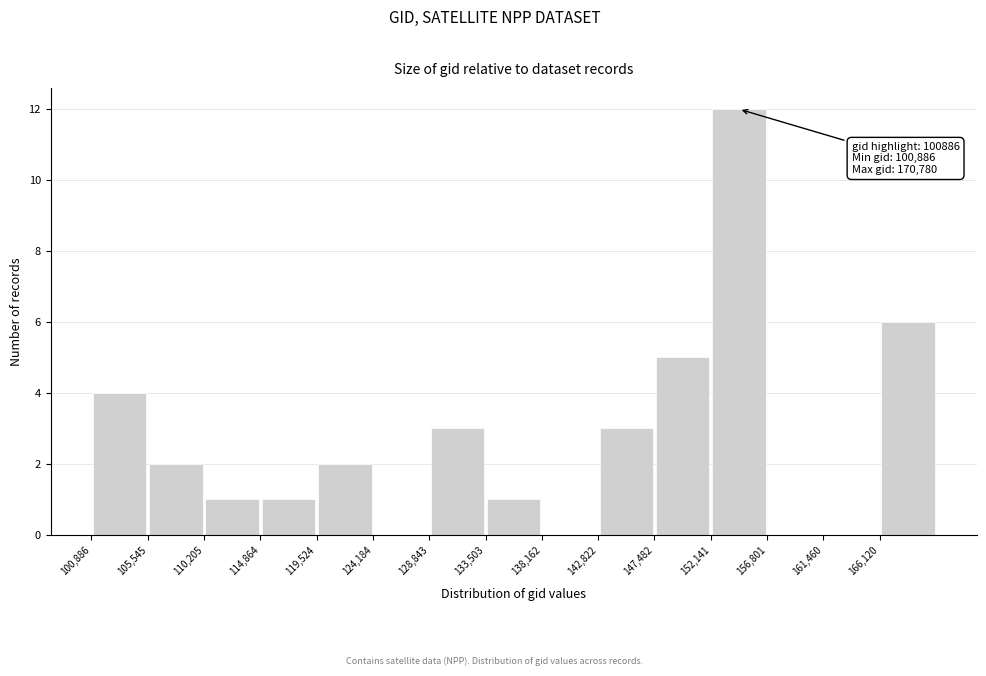

Which range on the x-axis has the tallest bar?

152000 to 157000